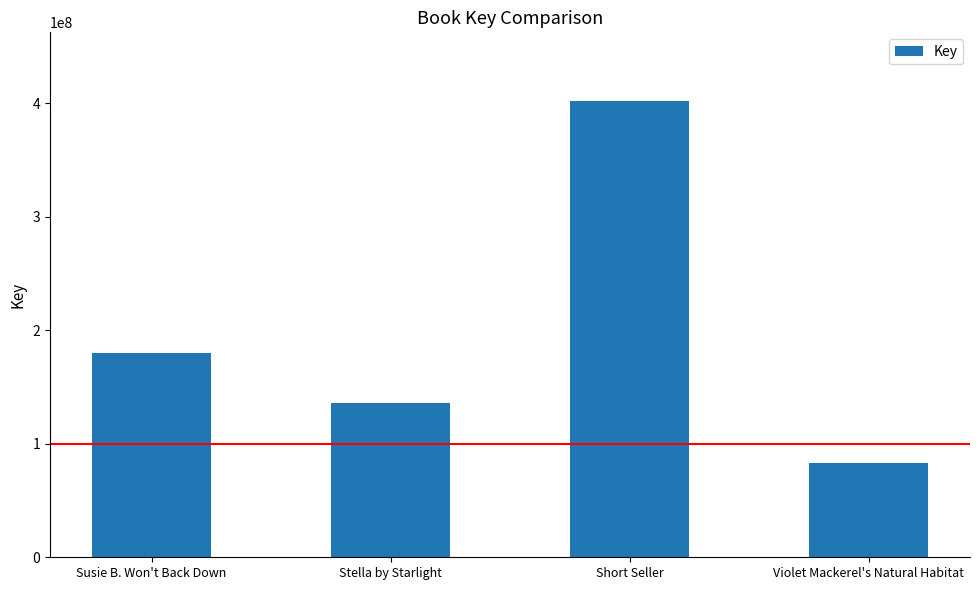

How many bars are there in total?

4